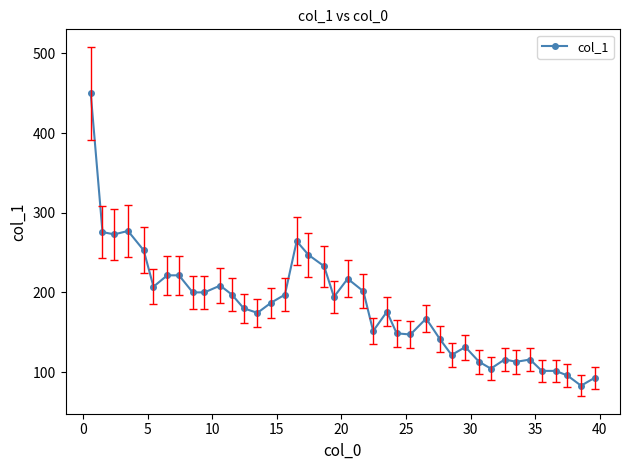

What is the smallest value displayed?

82.9